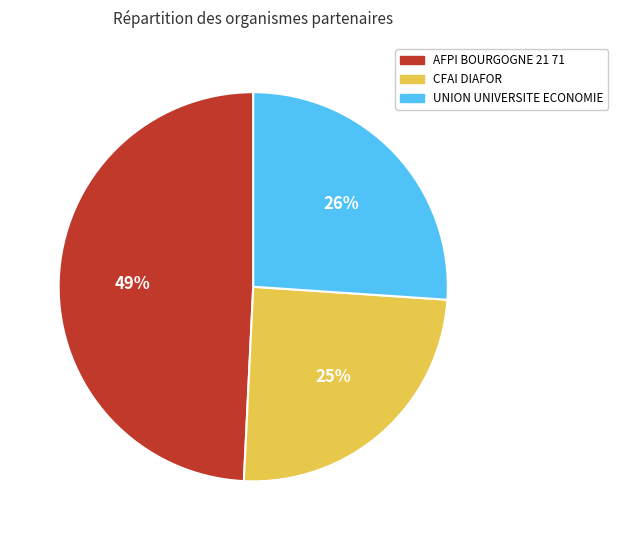

How many slices are in this pie chart?

3